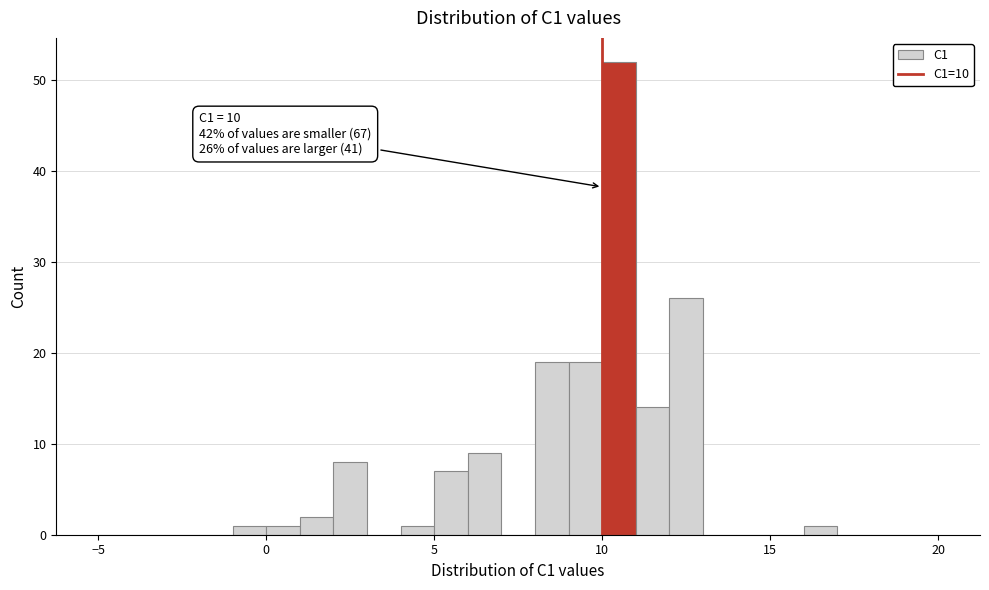

Around what value on the x-axis is the tallest bar? Give the approximate position of its centre, as read against the axis.

10.5